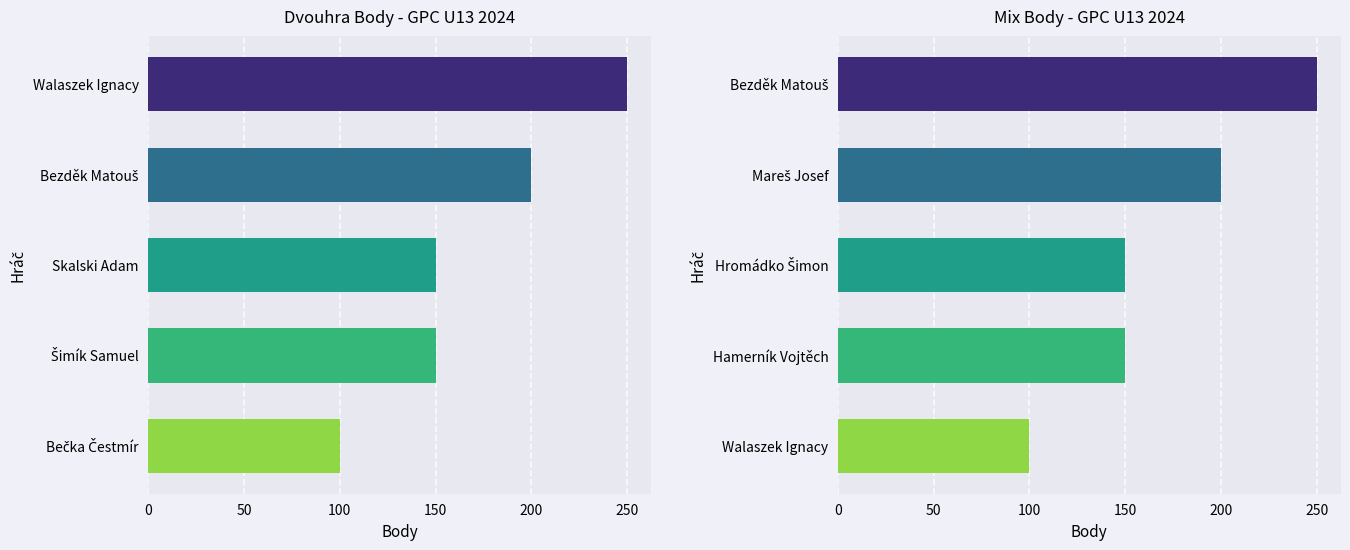

How many values in the Mix Body series exceed 150?

2